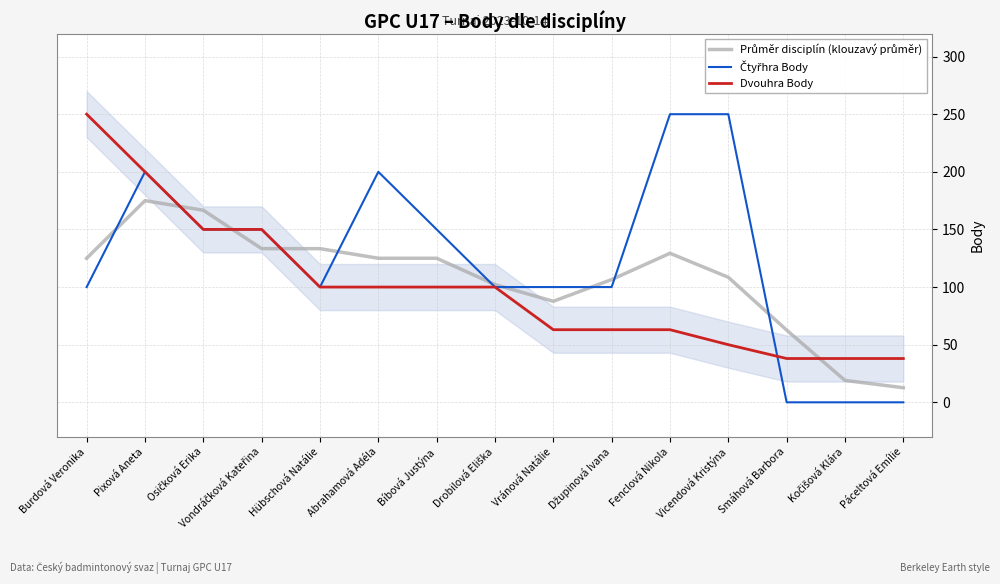

At which category is the sum across all series the highest?

Pixová Aneta